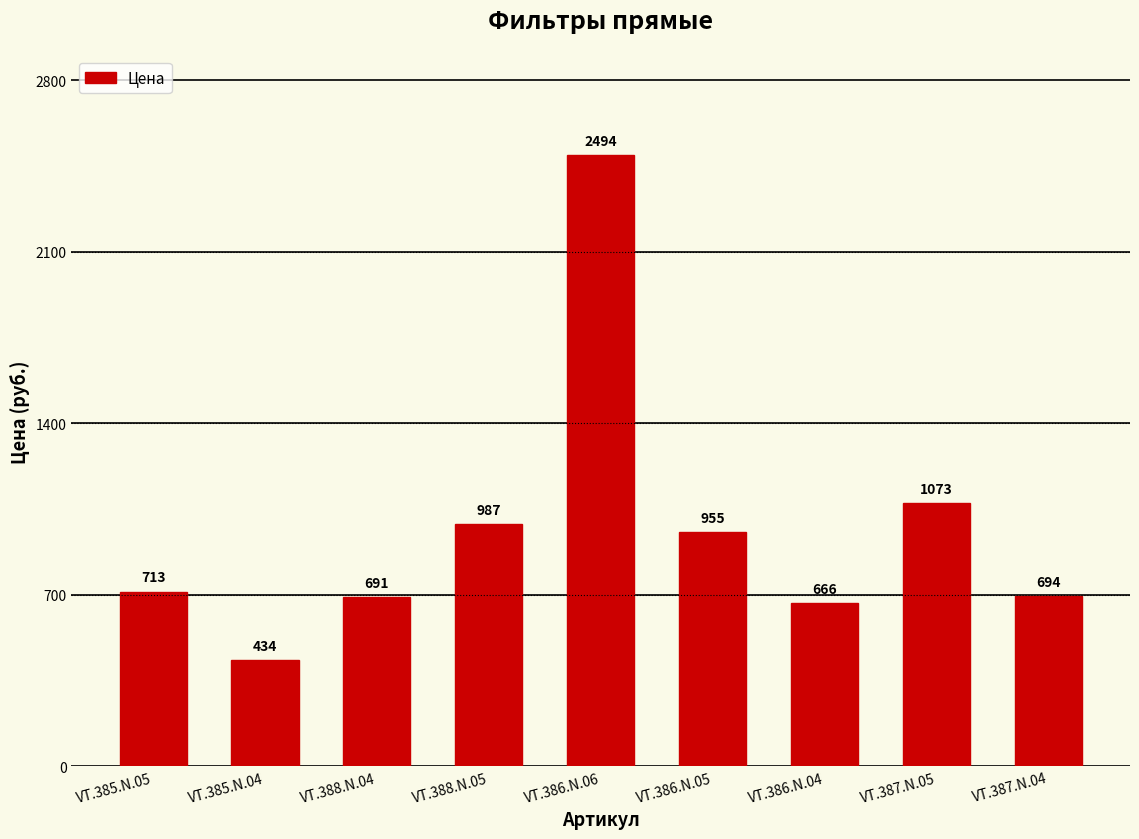

What is the label of the 1st bar from the left?

VT.385.N.05